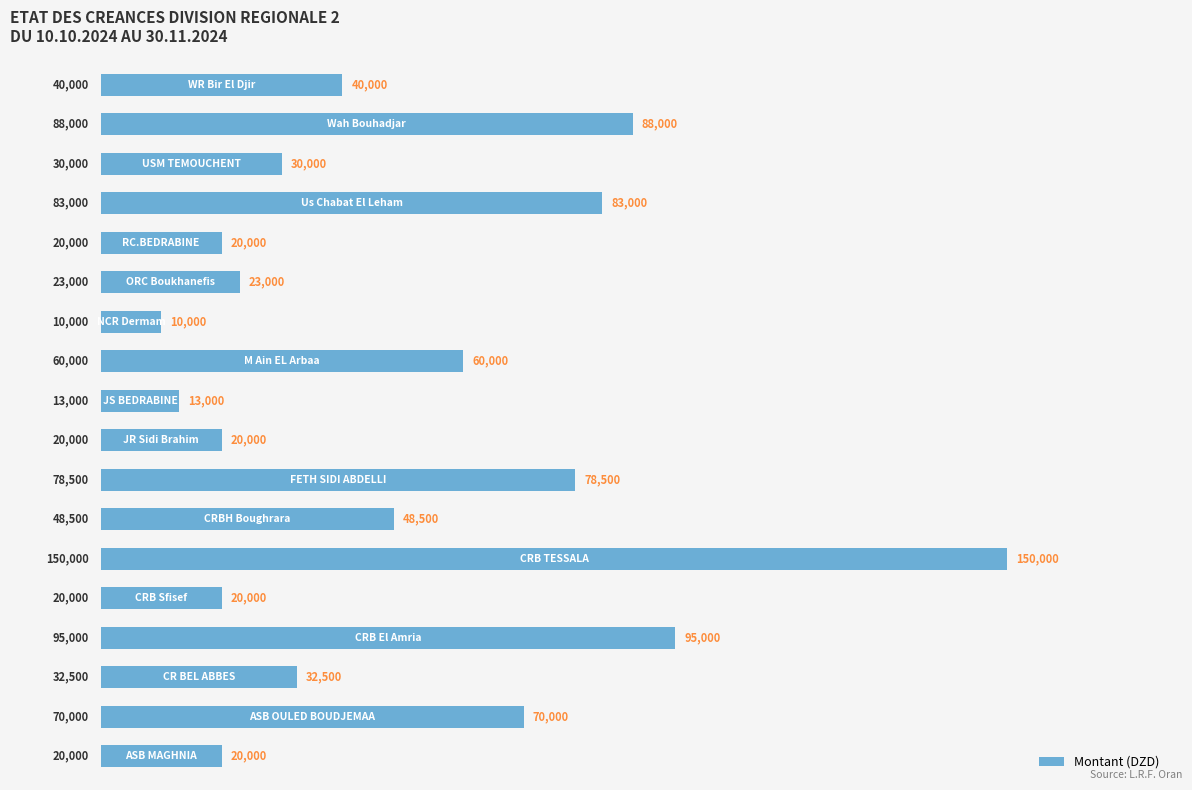

What is the sum of all values?

901500